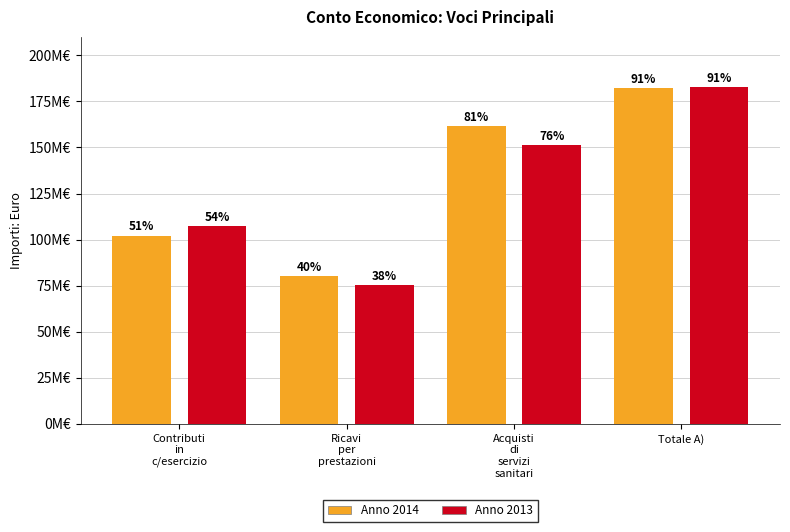

What are all the series names shown in the legend?

Anno 2014, Anno 2013